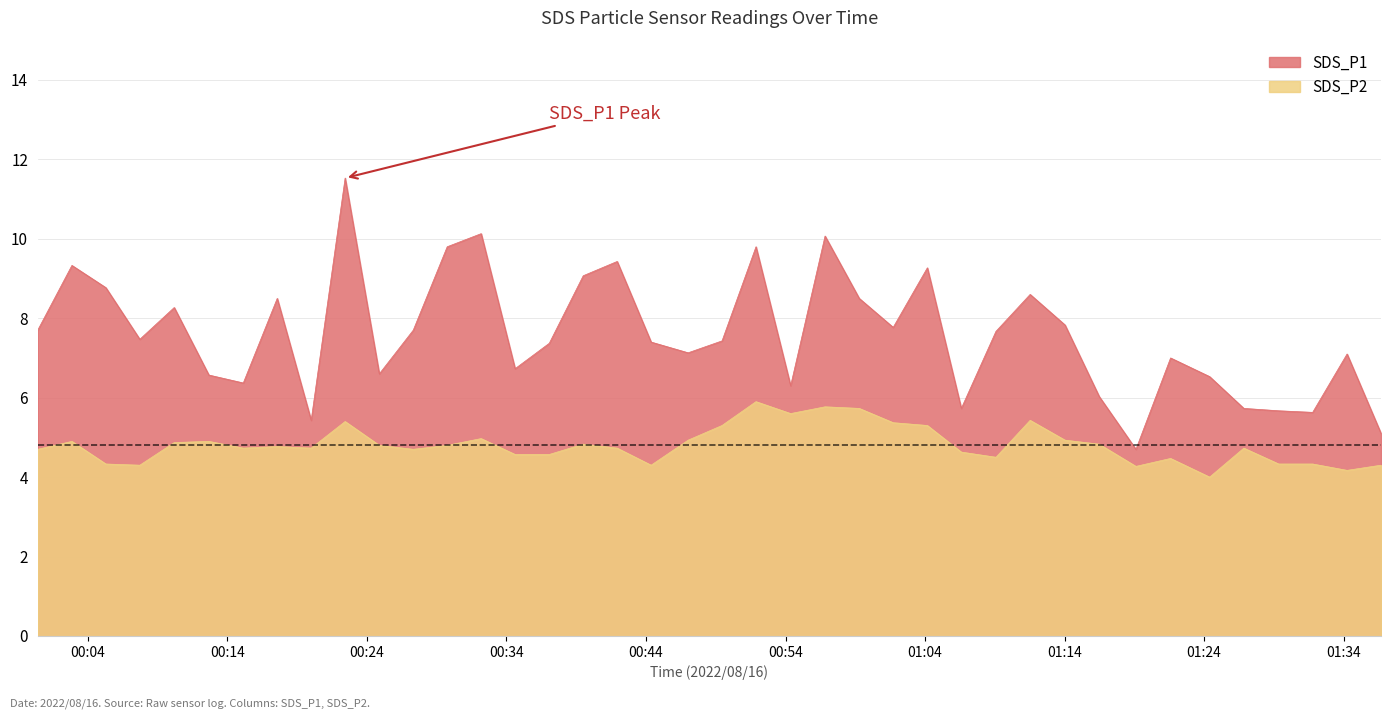

Which has a higher value, 2022/08/16 01:24:24 or 2022/08/16 00:10:11?

2022/08/16 00:10:11